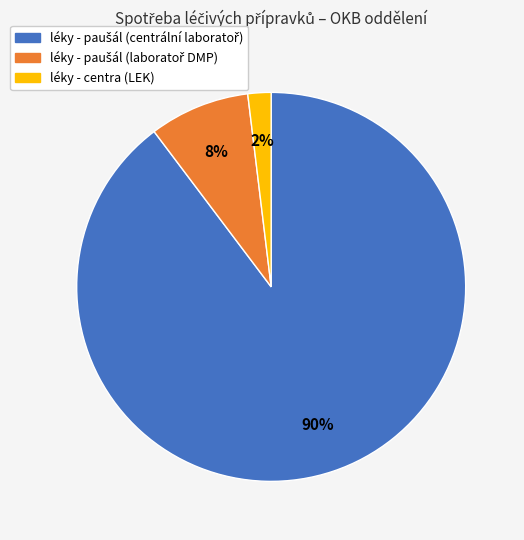

To the nearest percent, what is the difference between the largest and smallest slice percentages?

88%